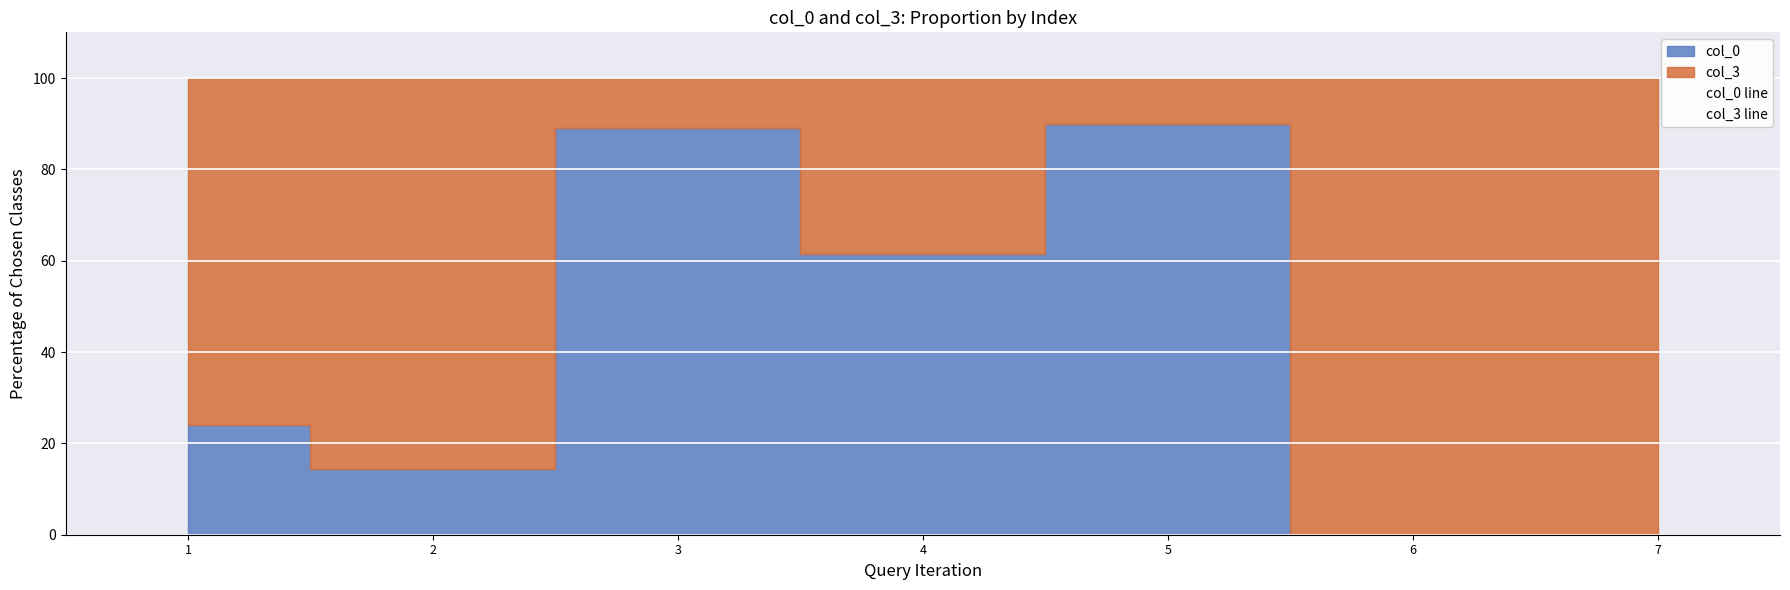

True or false: col_0 line and col_3 line intersect in this chart.

False